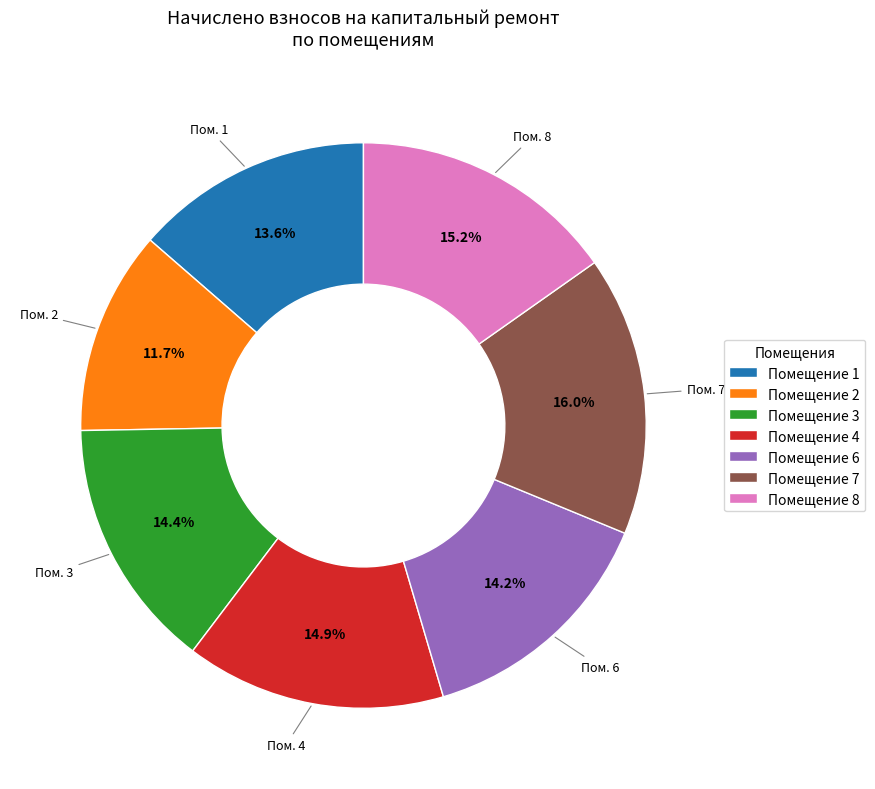

How many slices are in this pie chart?

7